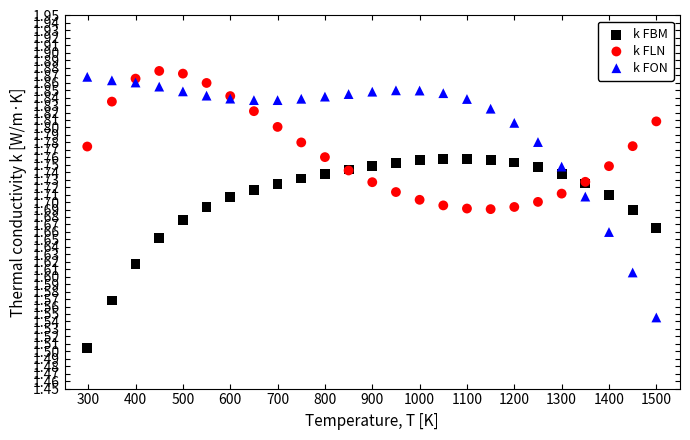

Which series has the largest Y range (max minus min)?

k FON